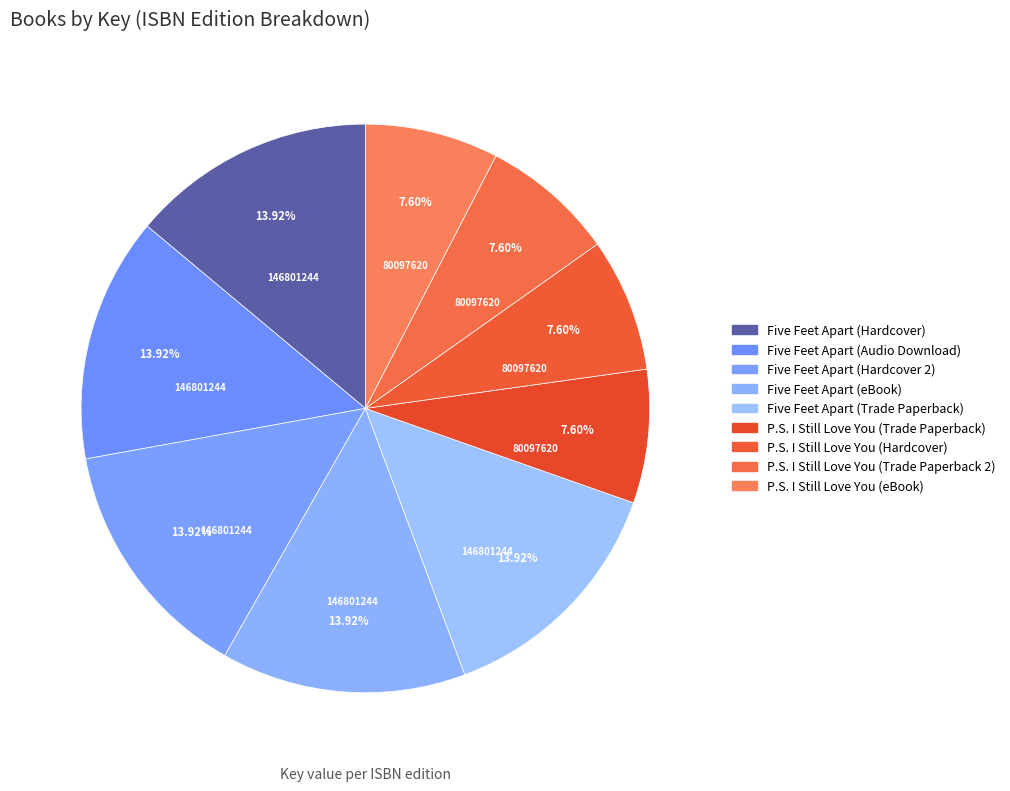

Is there a majority slice in this chart?

No